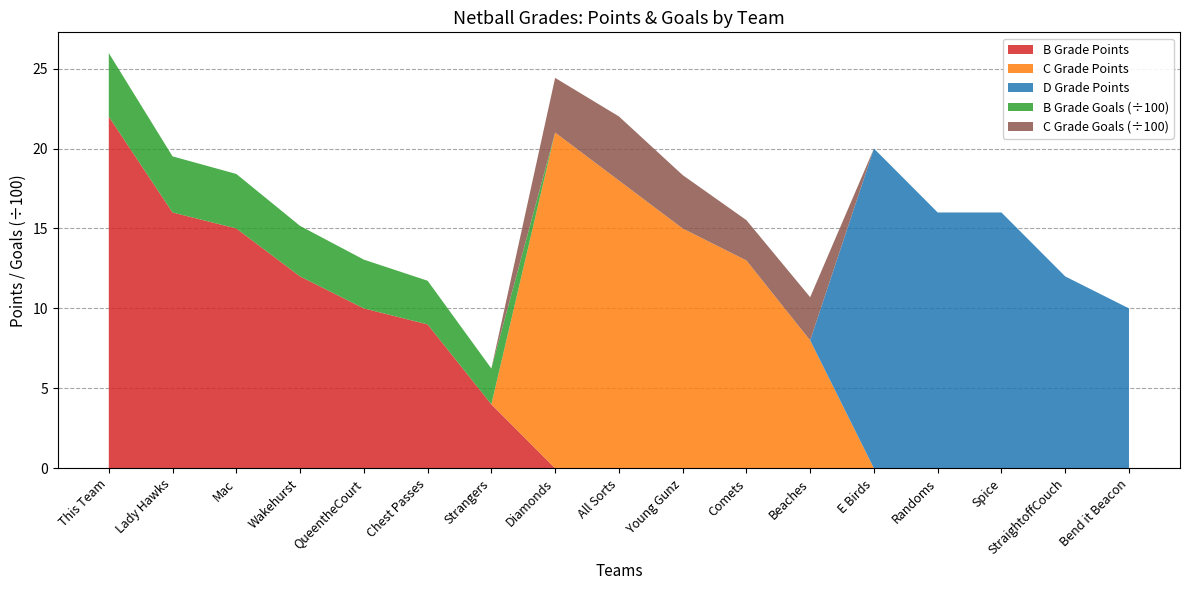

Reading left to right, transcribe all the data shown in this chart.

B Grade Points: 22	16	15	12	10	9	4	0	0	0	0	0	0	0	0	0	0
C Grade Points: 0	0	0	0	0	0	0	21	18	15	13	8	0	0	0	0	0
D Grade Points: 0	0	0	0	0	0	0	0	0	0	0	0	20	16	16	12	10
B Grade Goals: 397	351	341	316	305	273	224	0	0	0	0	0	0	0	0	0	0
C Grade Goals: 0	0	0	0	0	0	0	342	401	334	252	270	0	0	0	0	0